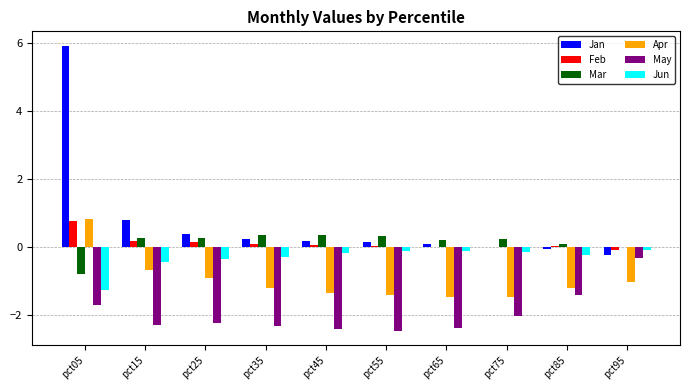

Which series changed the most between pct55 and pct85?

May